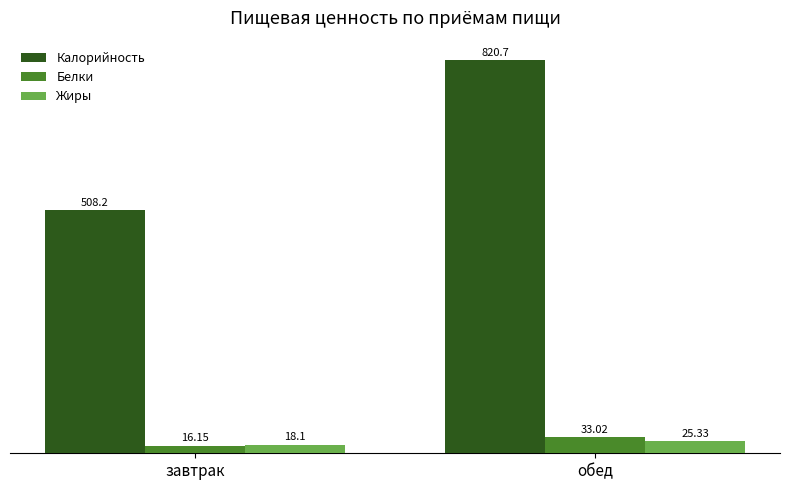

What is the total value across all series at завтрак?

542.5